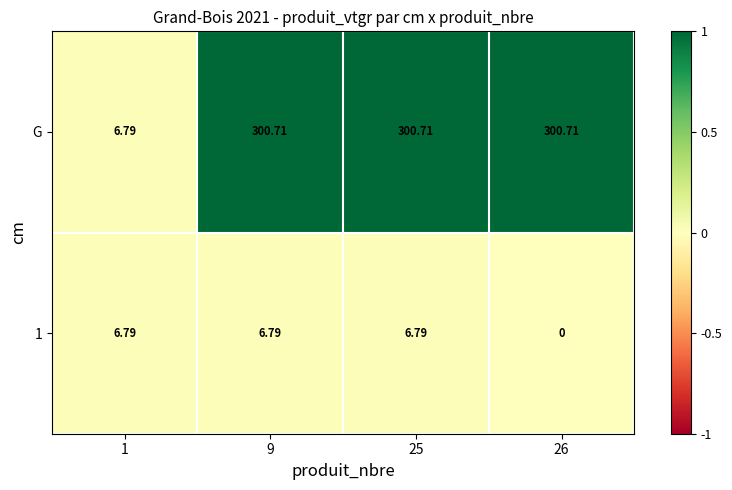

How many data points in 1 are less than 6?

1